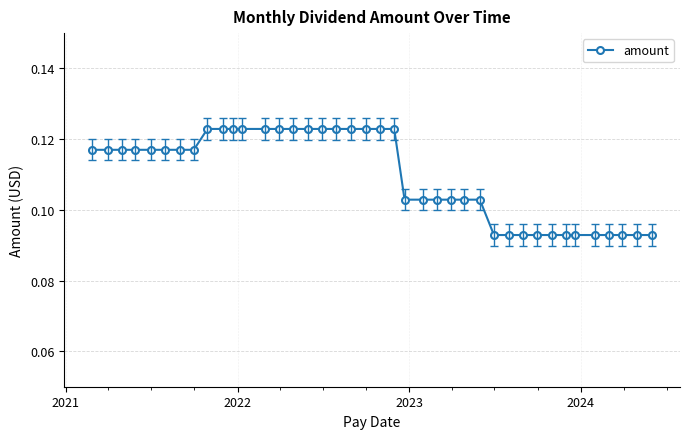

What is the sum of all values?

4.4